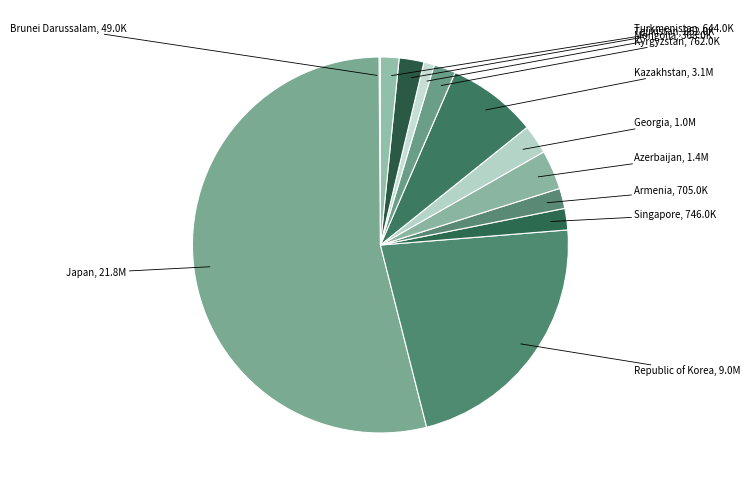

Between Tajikistan and Turkmenistan, which is larger?

Tajikistan